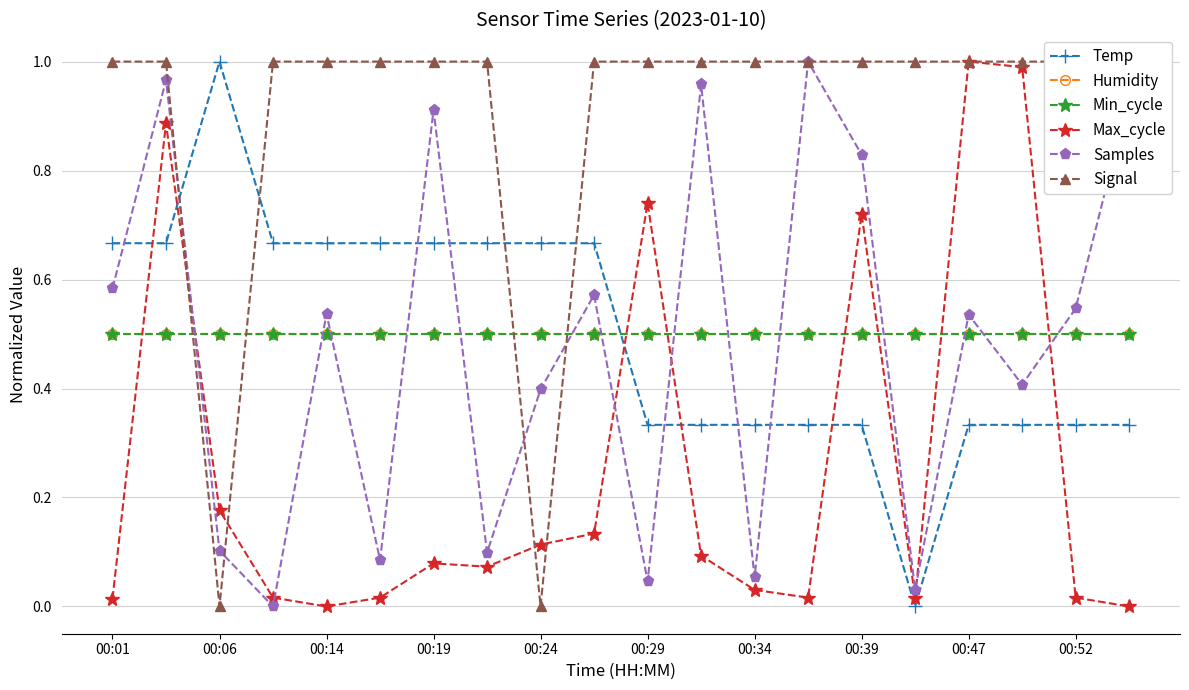

True or false: Temp has a value of 0.6 at 00:29.

False